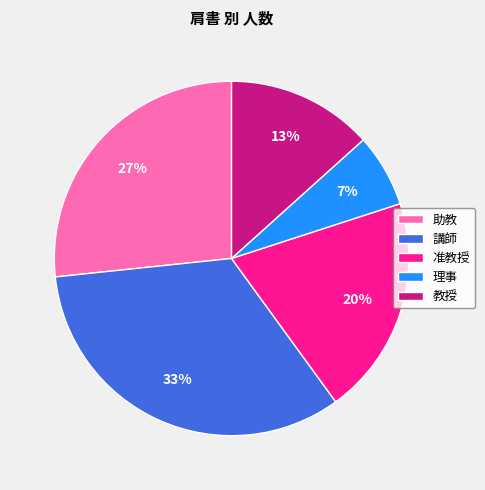

The 准教授 slice represents 20% of the pie. True or false?

True